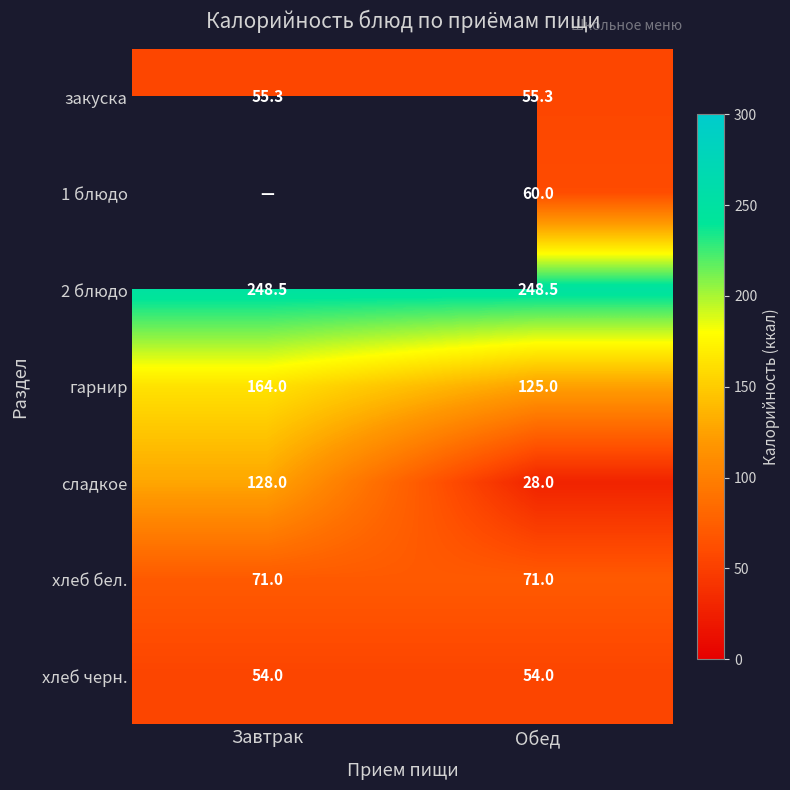

How many values in the гарнир series are below 164?

1